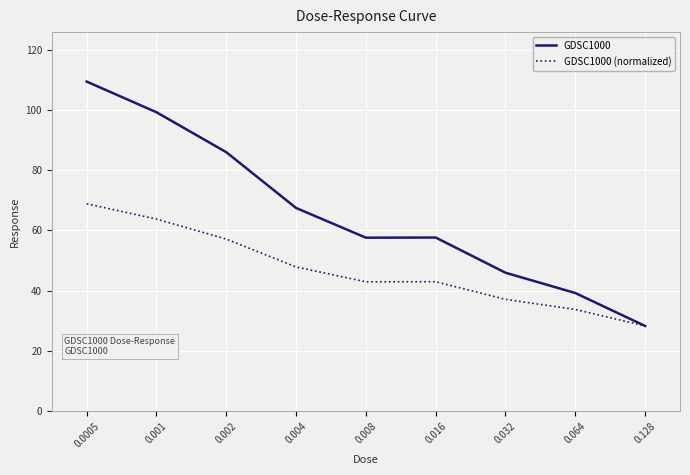

Does the chart display data point markers on the line(s)?

No